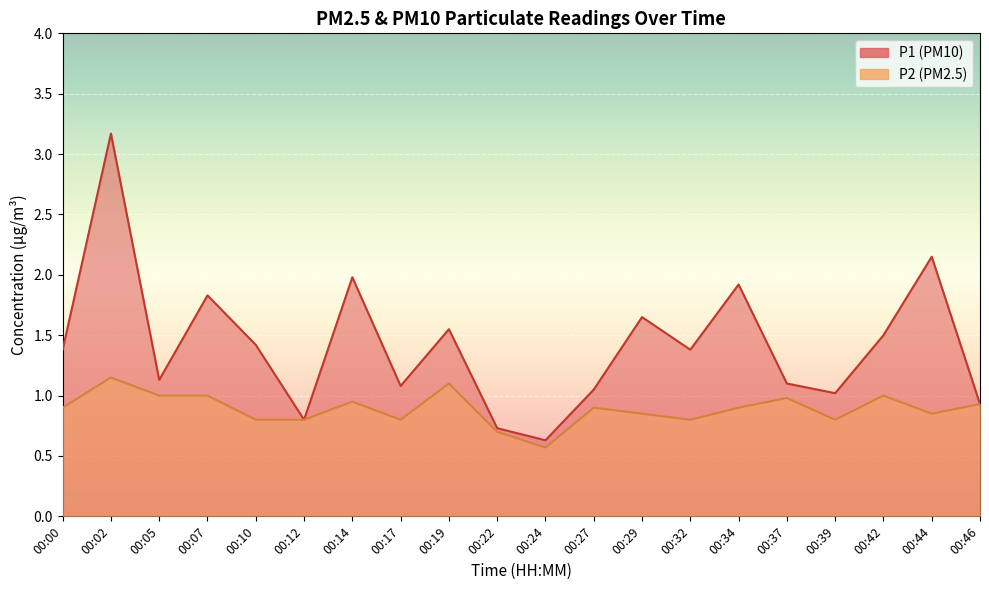

True or false: P1 line and P2 line intersect in this chart.

False